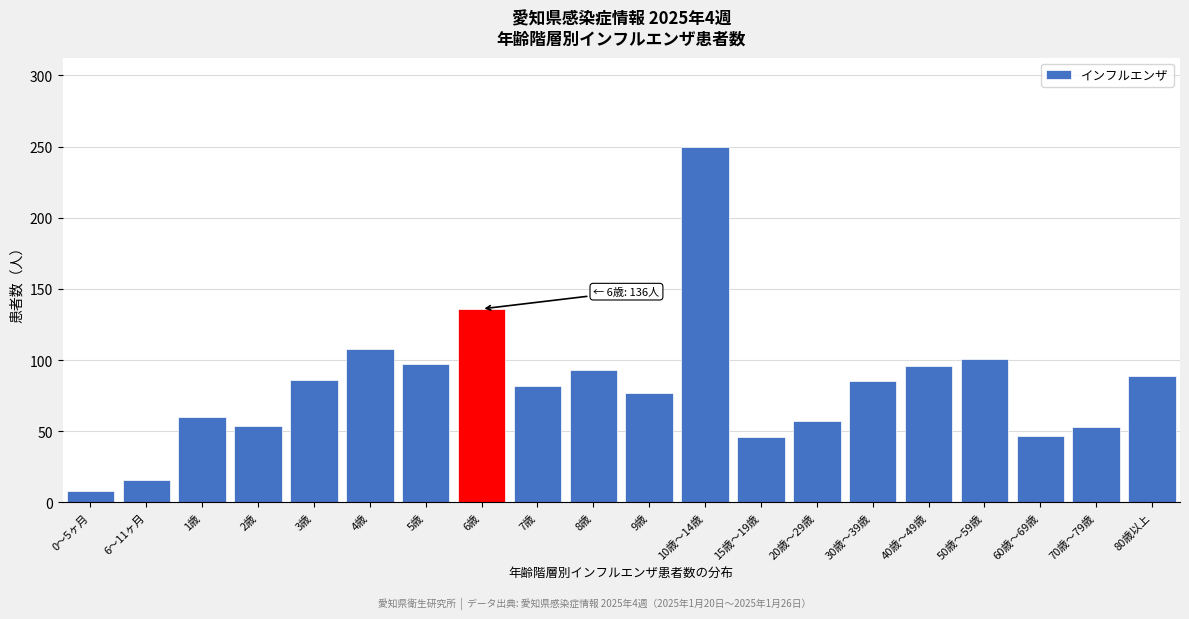

At which category does the chart reach its peak across all series?

10歳～14歳